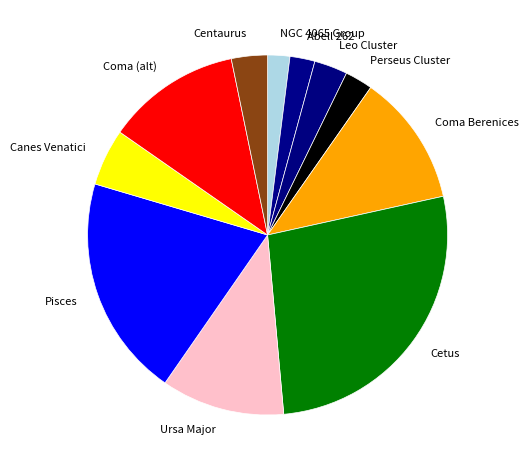

Is there a majority slice in this chart?

No